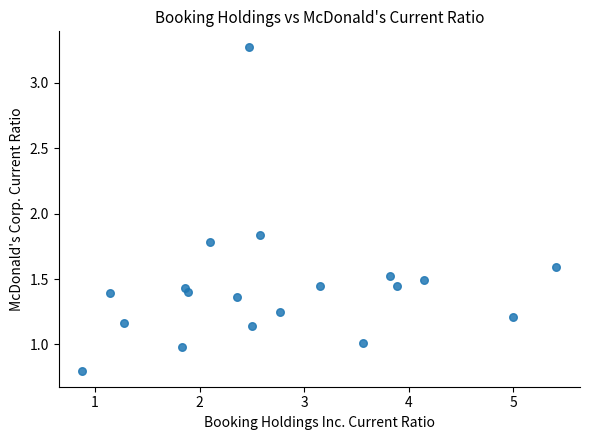

What is the range of X values (max minus min)?

4.5